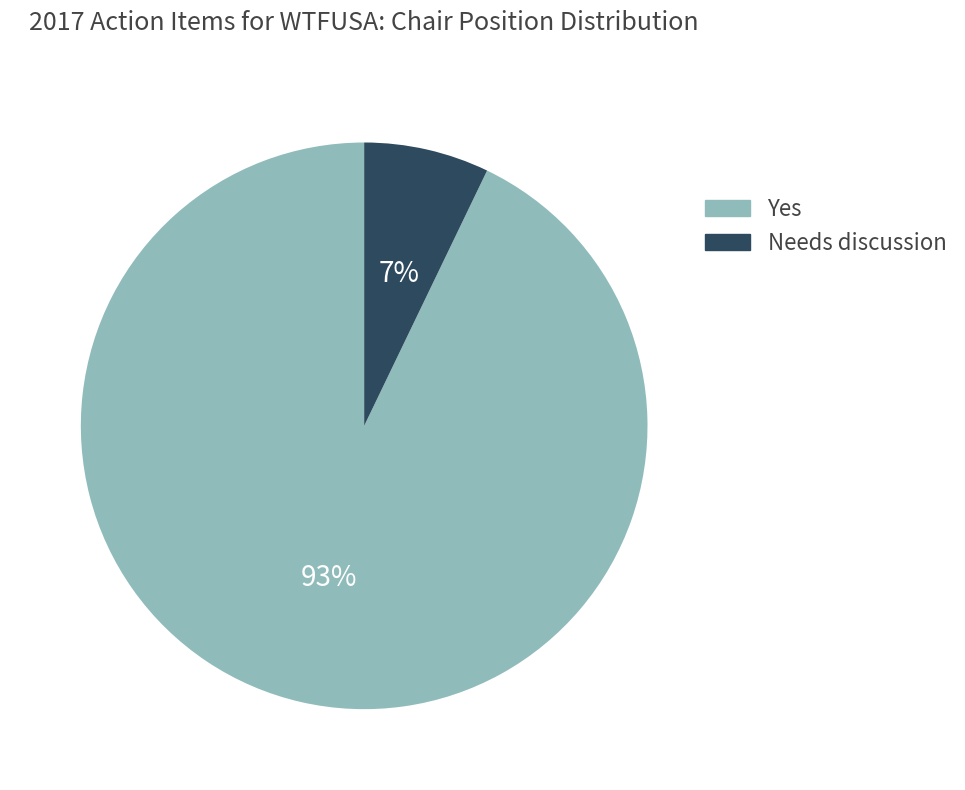

True or false: Needs discussion accounts for 7% of the total.

True